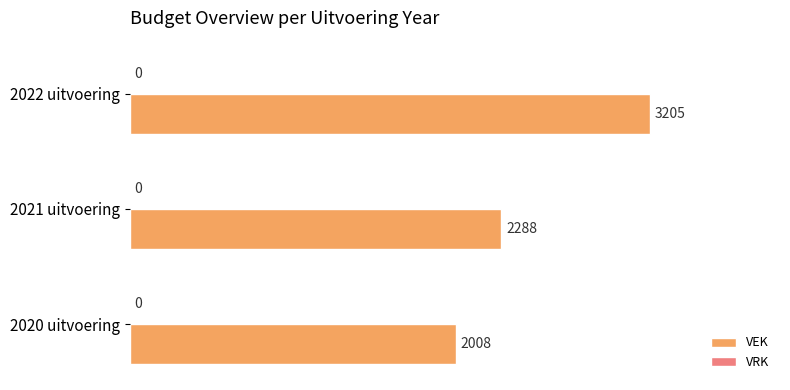

Reading top to bottom, transcribe all the data shown in this chart.

3205	2288	2008